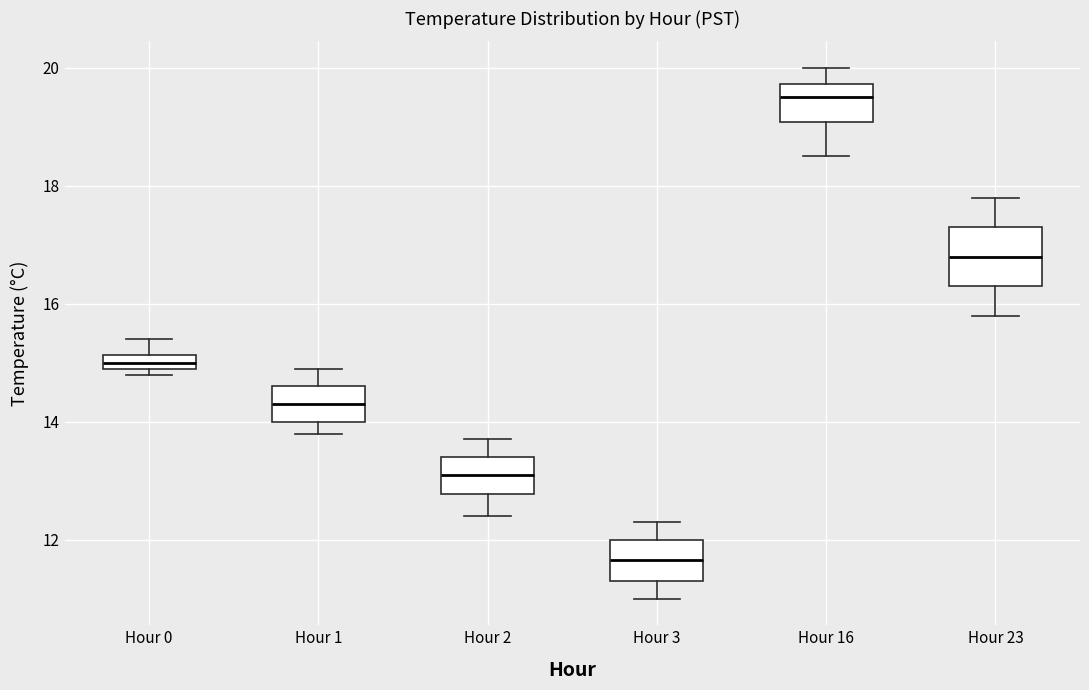

Which box's median line is the highest?

Hour 16